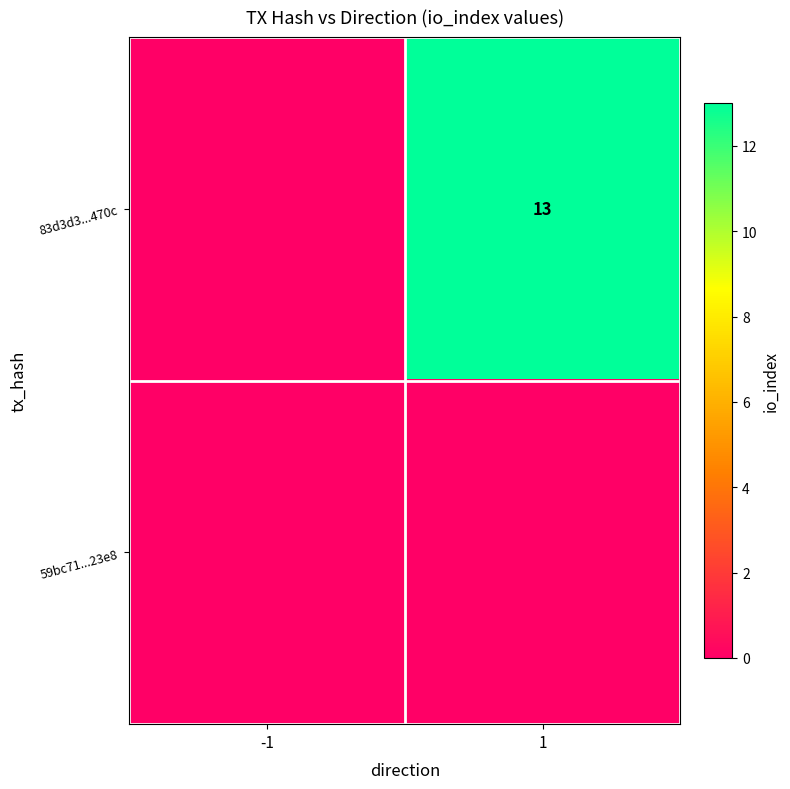

Is it true that 83d3d3...470c equals 13 at 1?

True